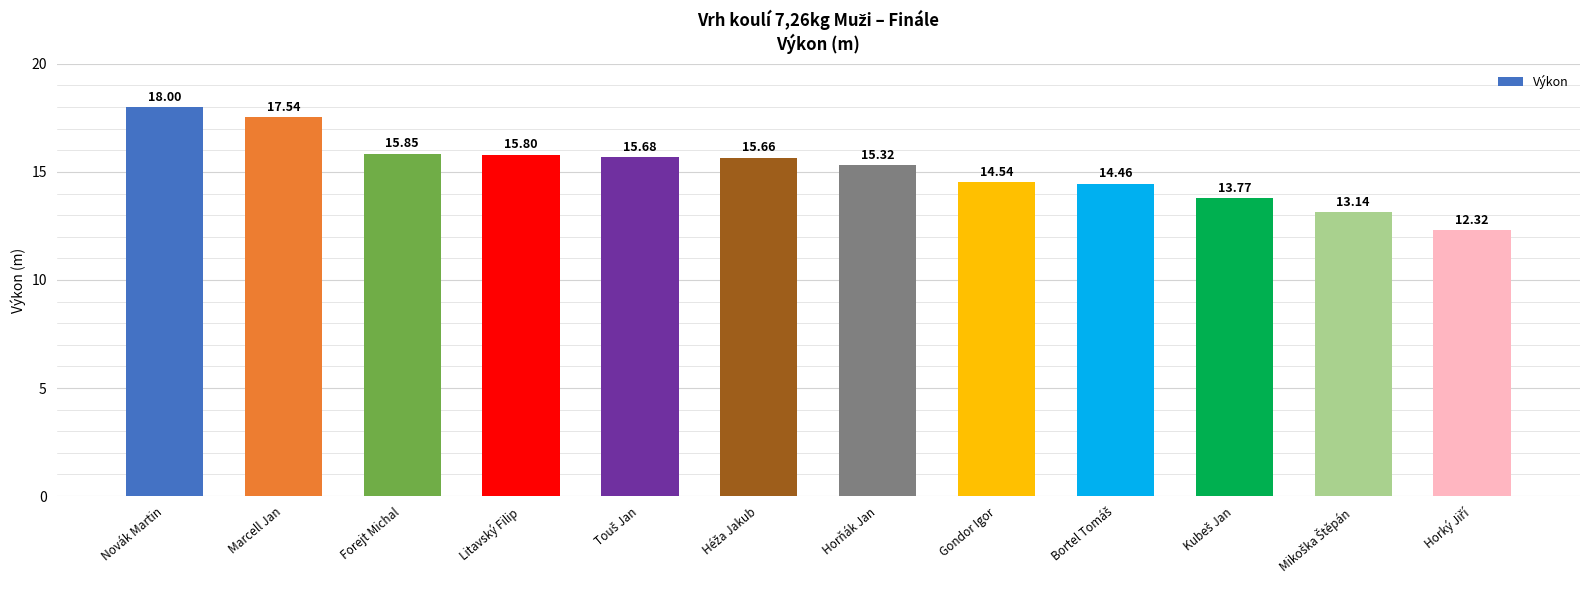

At which category does the chart reach its peak across all series?

Novák Martin